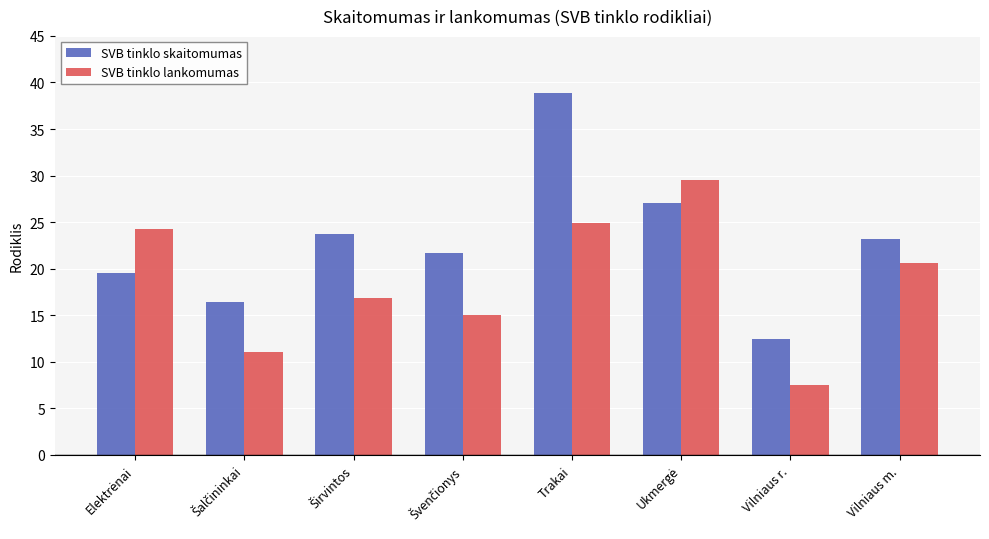

What is the value of the SVB tinklo lankomumas bar at the 8th from the left?

20.6